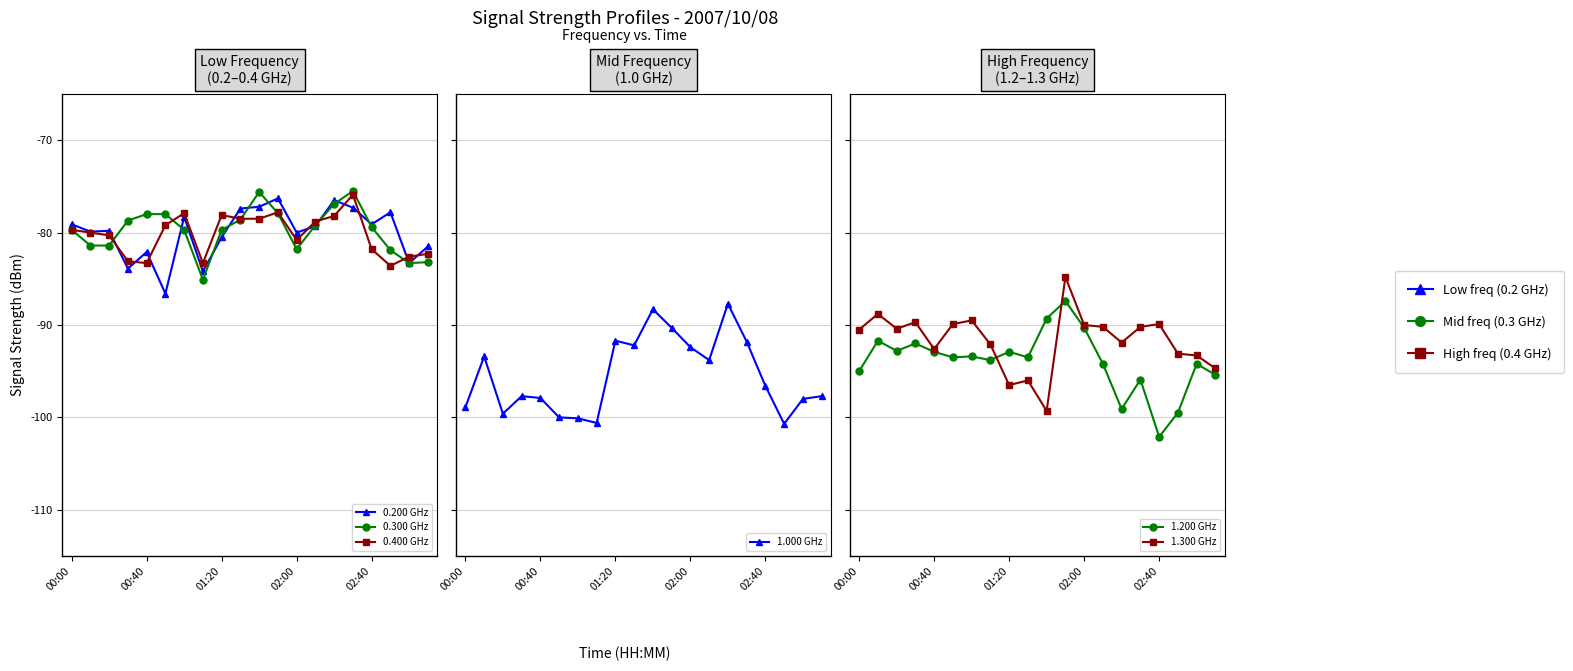

Which has a higher value, 6 or 01:20?

6